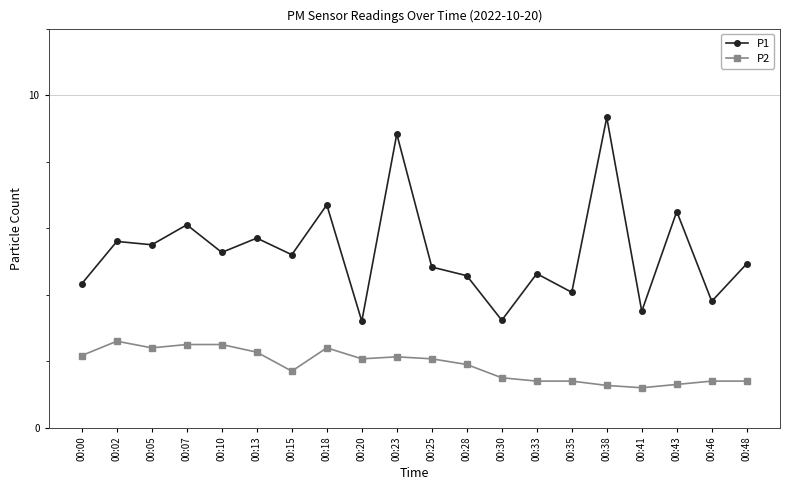

Which series has the largest range (max minus min)?

P1